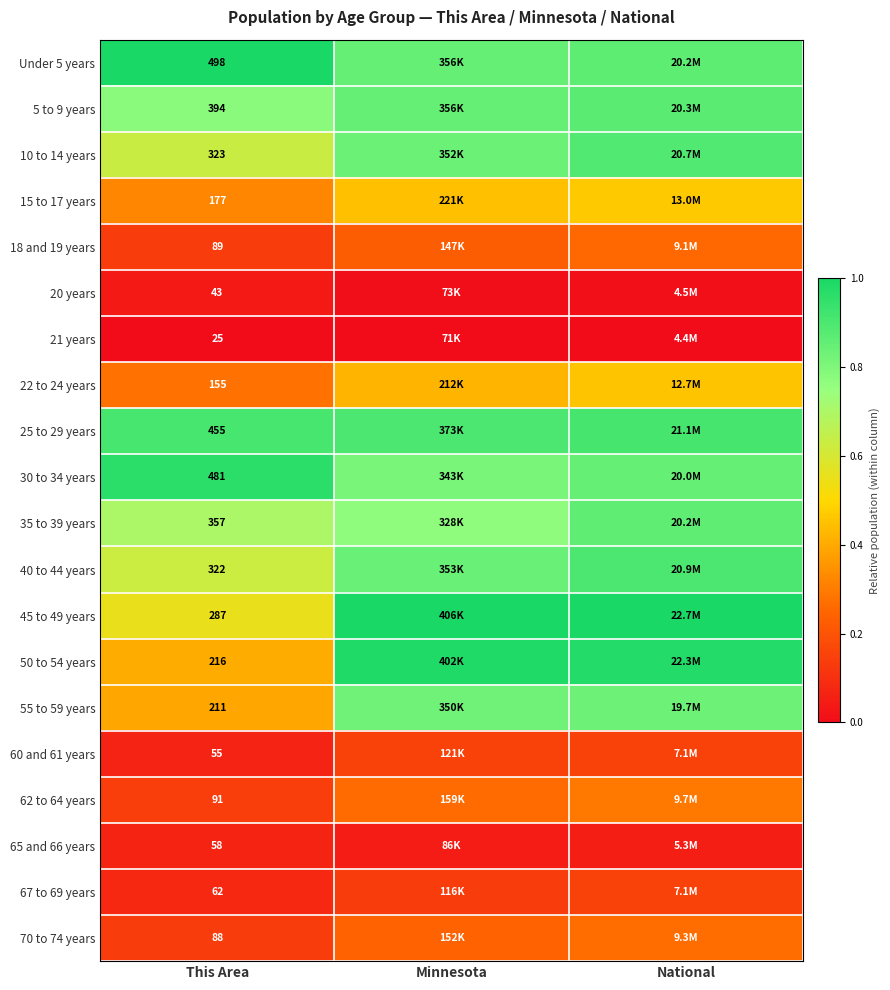

Rank the series at National from highest to lowest value.

45 to 49 years, 50 to 54 years, 25 to 29 years, 40 to 44 years, 10 to 14 years, 5 to 9 years, Under 5 years, 35 to 39 years, 30 to 34 years, 55 to 59 years, 15 to 17 years, 22 to 24 years, 62 to 64 years, 70 to 74 years, 18 and 19 years, 67 to 69 years, 60 and 61 years, 65 and 66 years, 20 years, 21 years